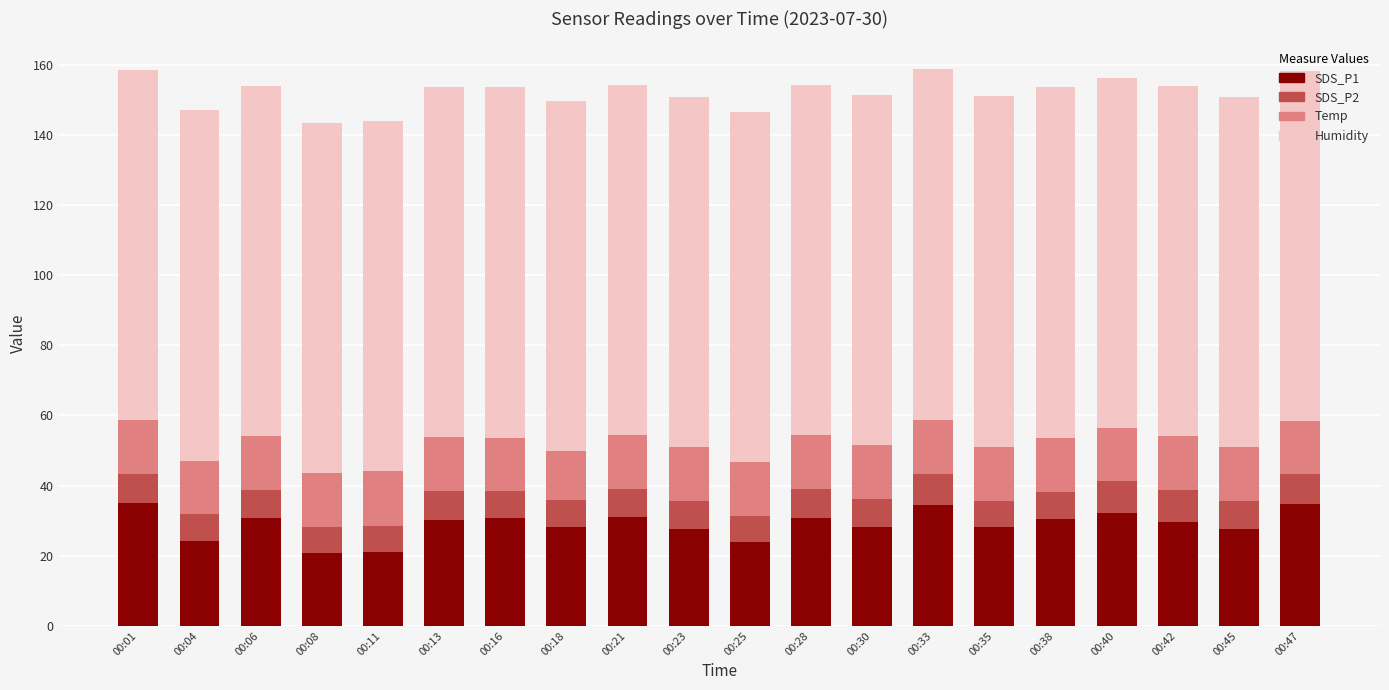

What is the difference between the maximum and minimum values in the SDS_P1 series?

14.3